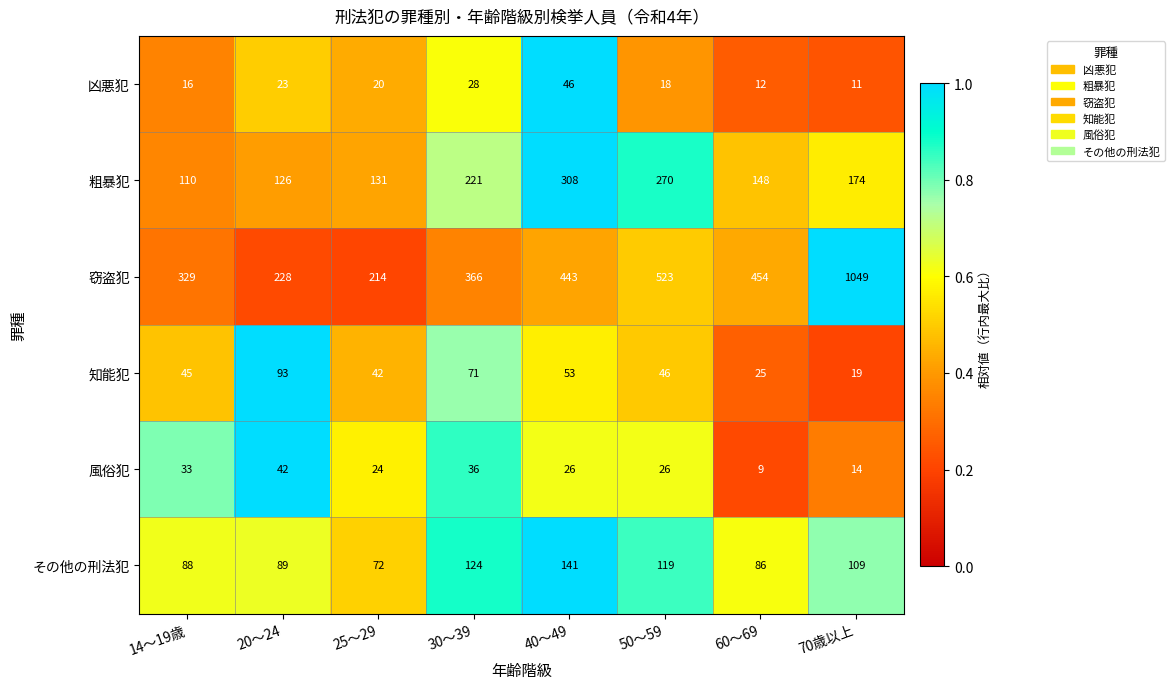

What is the total value across all series at 40～49?

1017